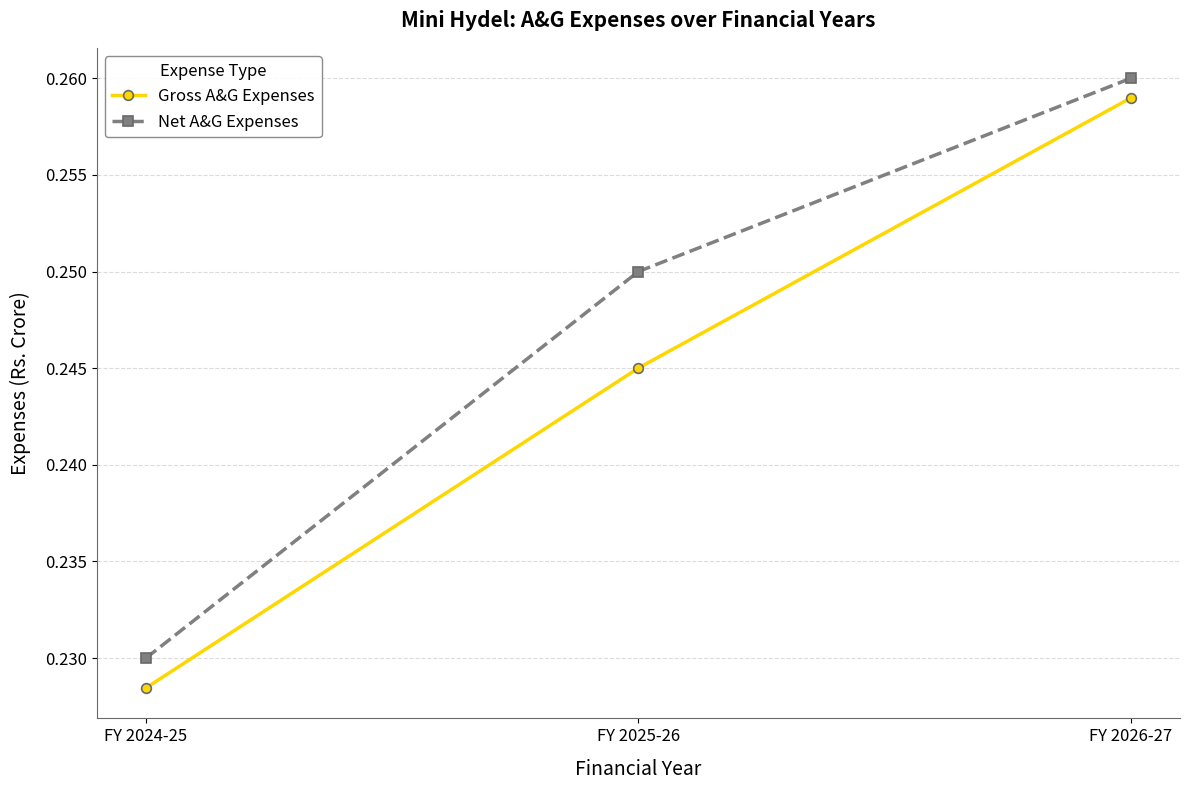

What are all the series names shown in the legend?

Gross A&G Expenses, Net A&G Expenses